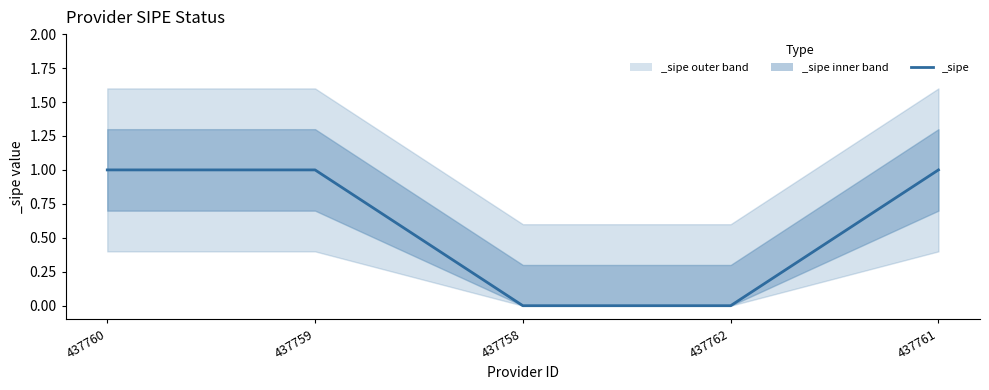

Between 437760 and 437759, which is larger?

437760